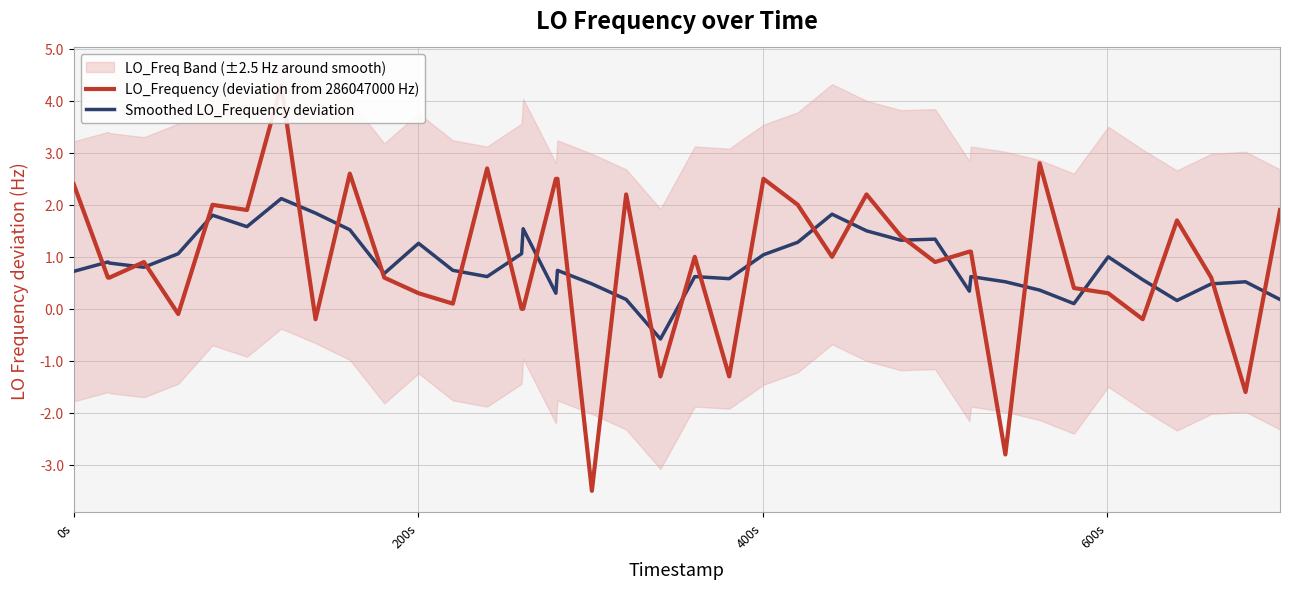

What is the maximum value for Smoothed LO_Frequency deviation?

2.1